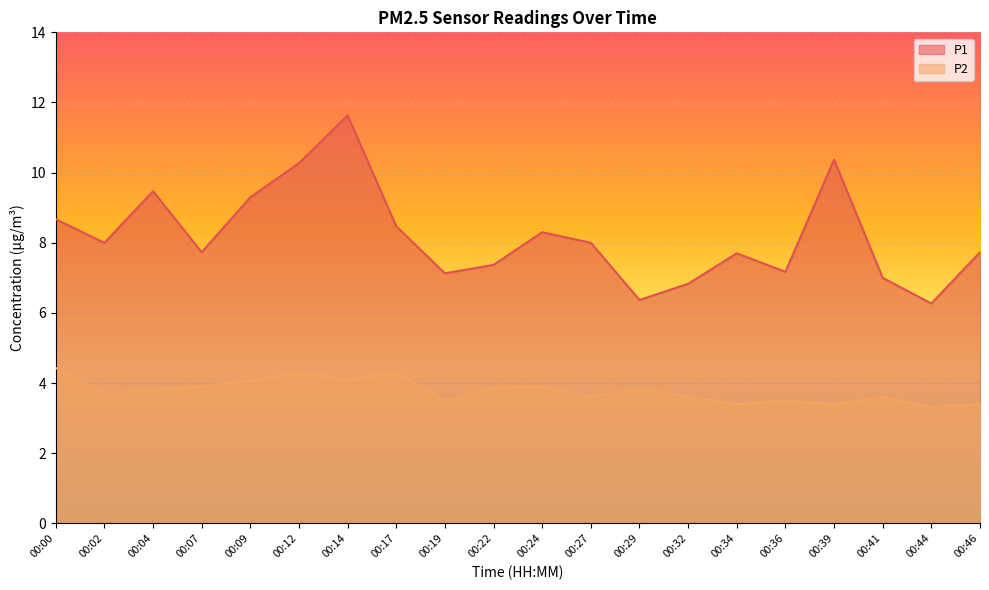

True or false: P1 and P2 cross at least once.

False